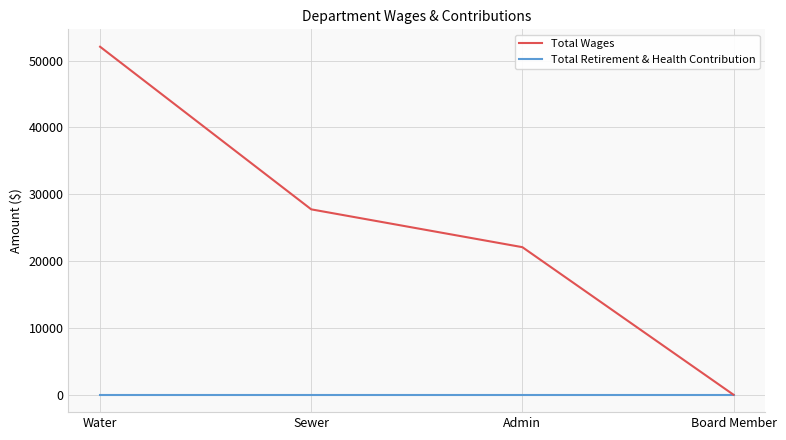

At which label is Total Wages closest to 26040?

Sewer